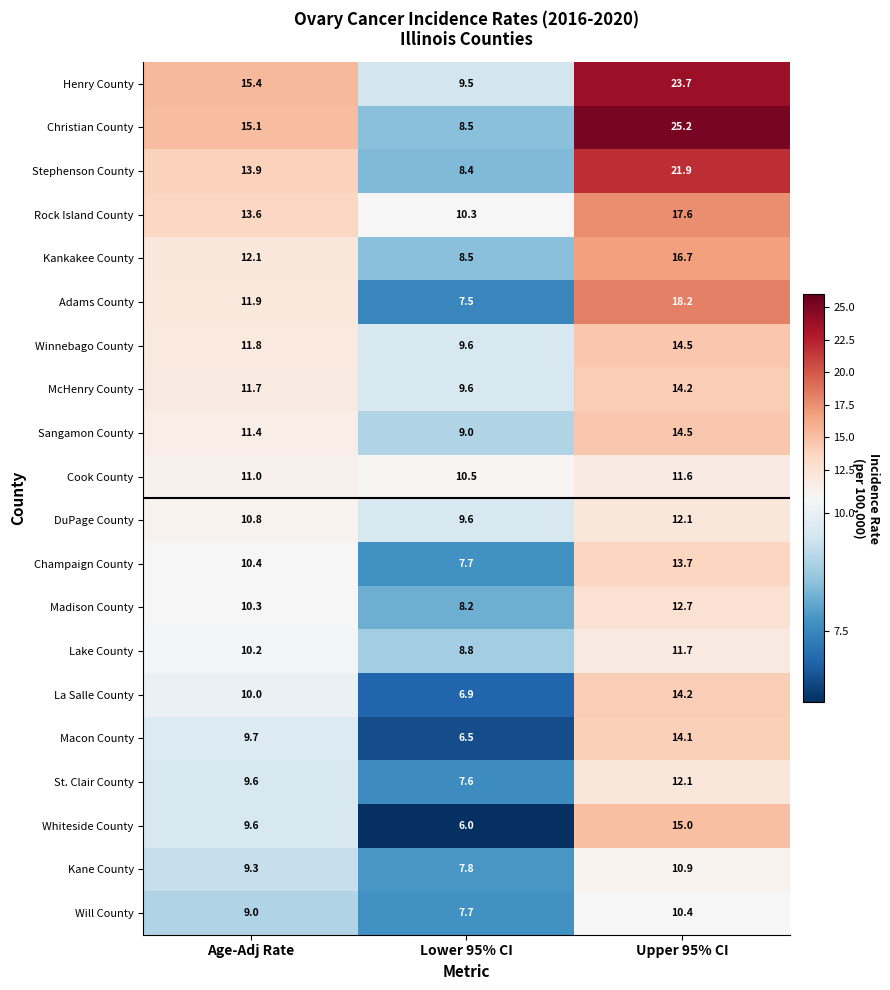

Which series has the largest range (max minus min)?

Christian County